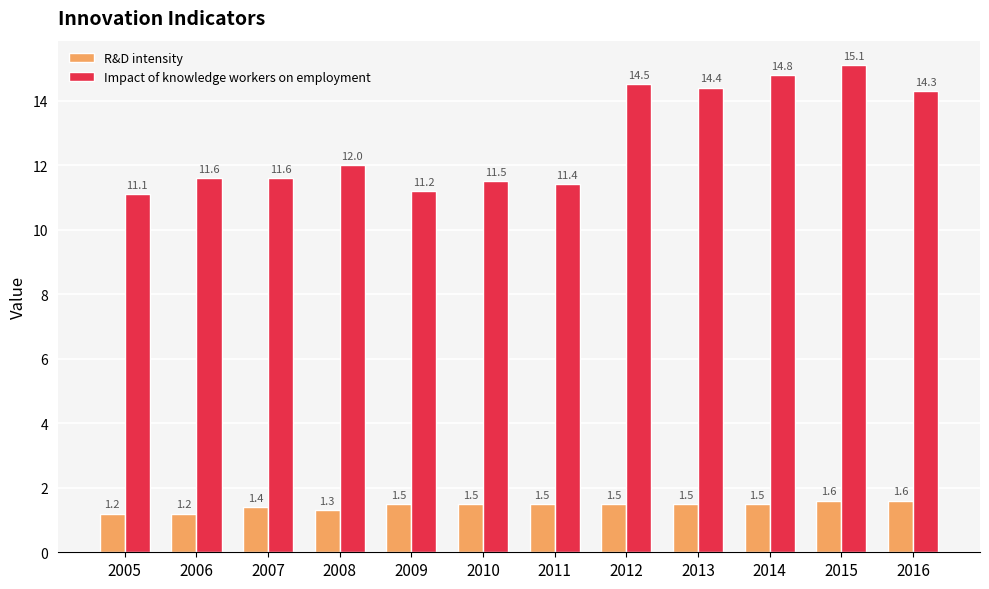

Which series has the largest total across all categories?

Impact of knowledge workers on employment